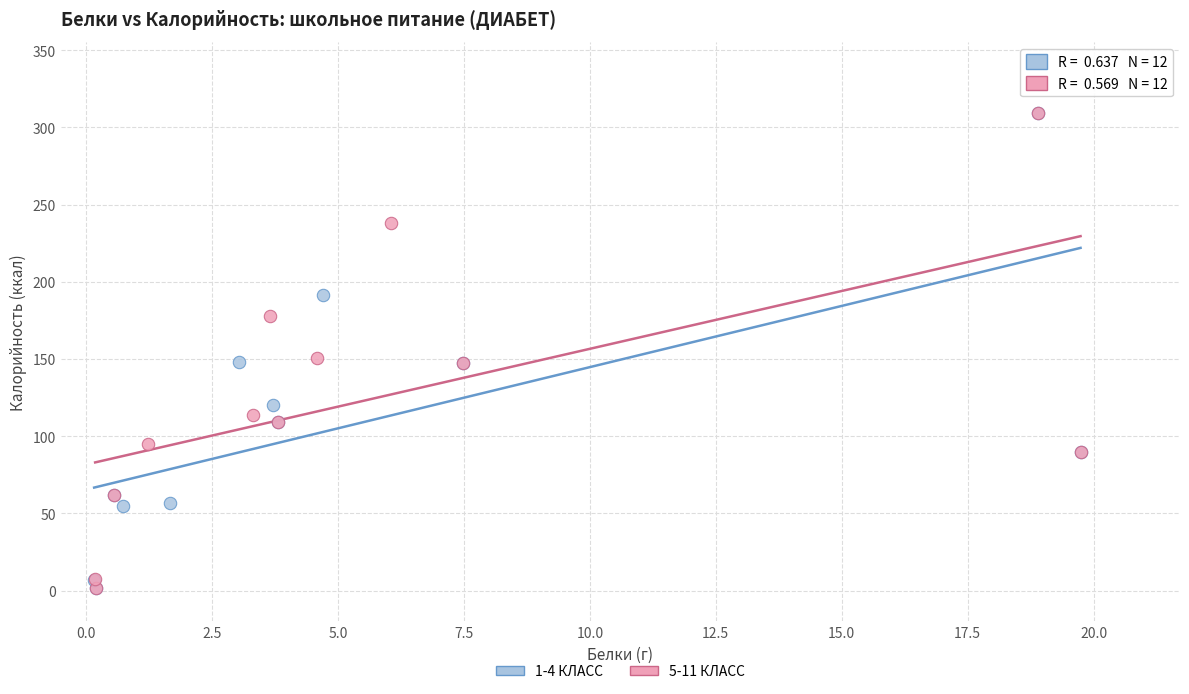

What are all the series names shown in the legend?

1-4 КЛАСС, 5-11 КЛАСС